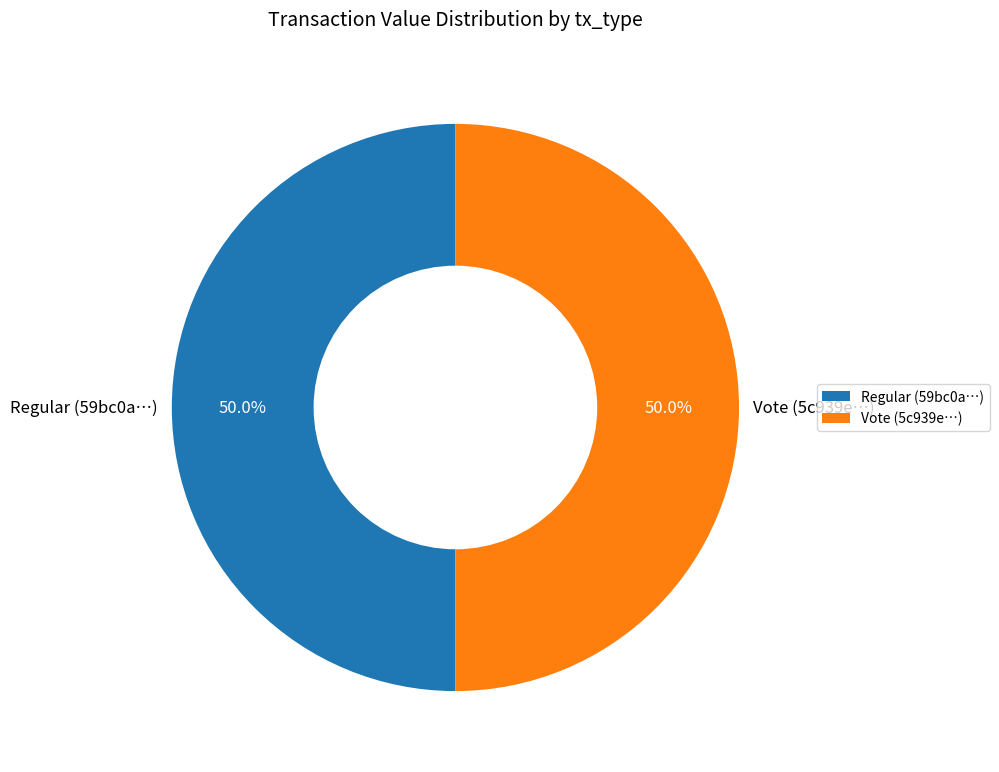

To the nearest percent, what is the difference between the Vote and Regular slice percentages?

0%